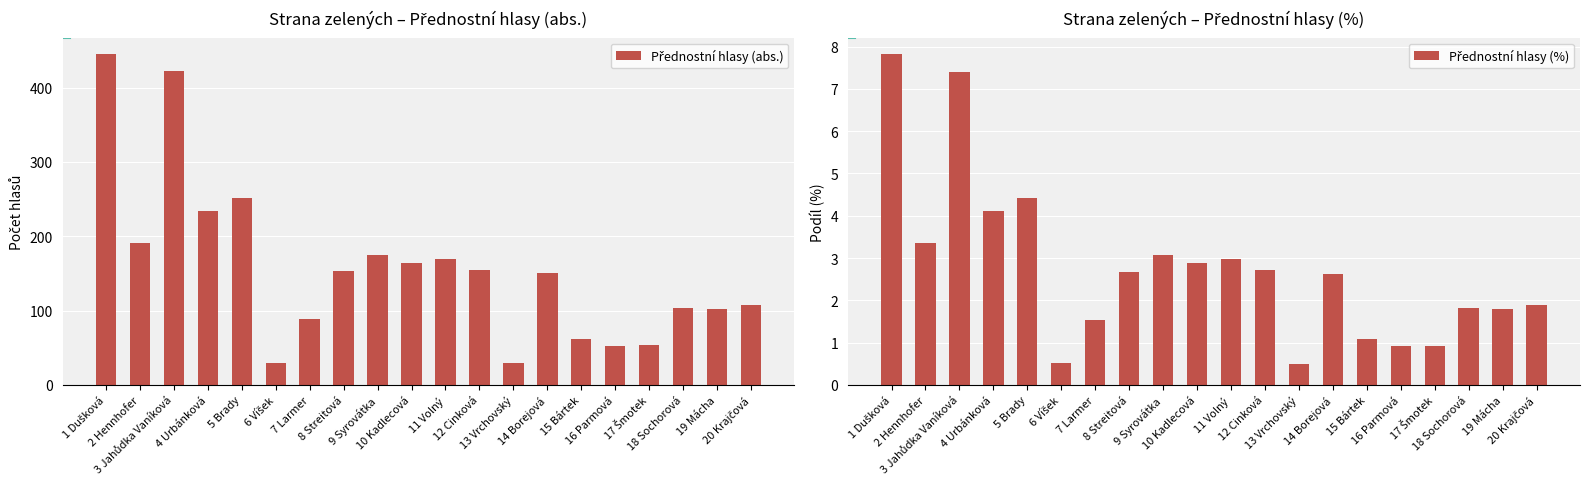

Which series changed the most between 5 Brady and 8 Streitová?

Přednostní hlasy (abs.)